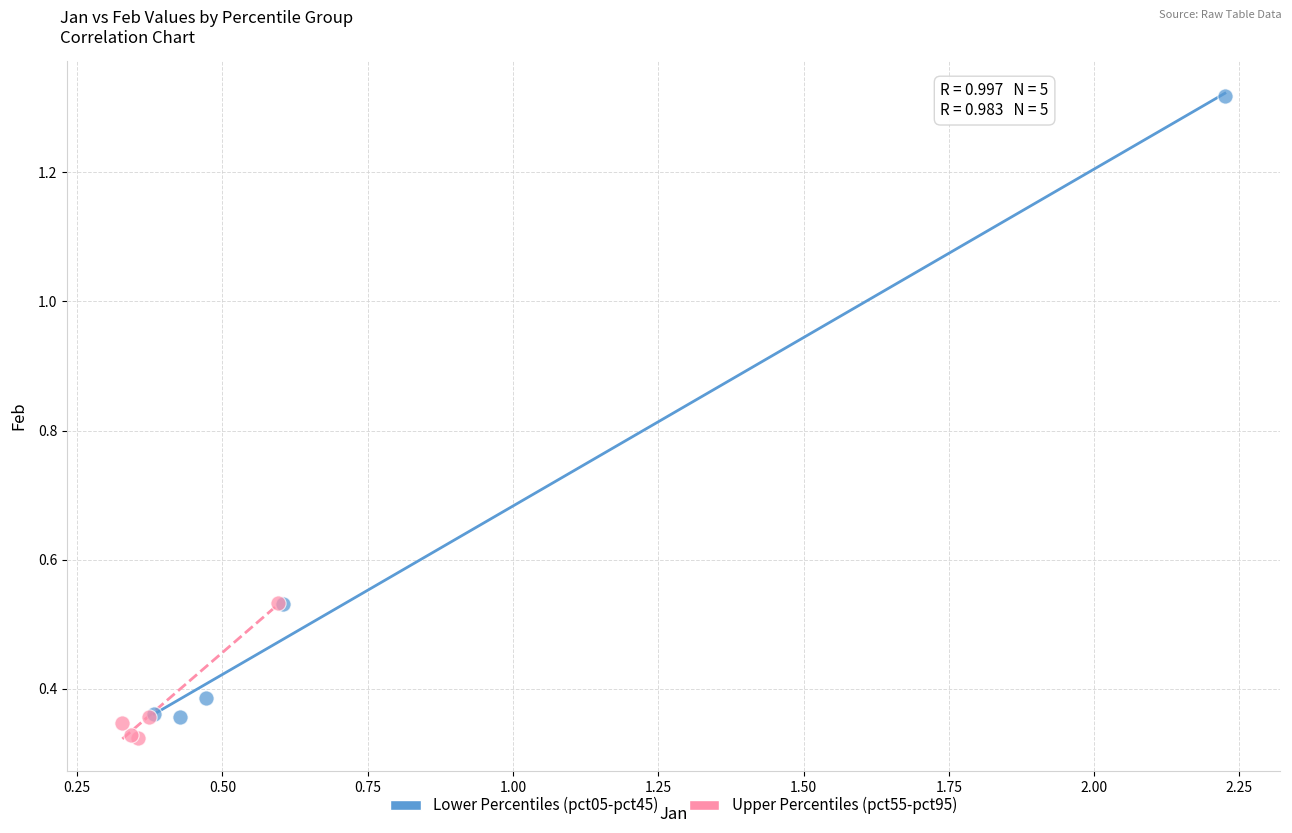

Which series has the largest Y range (max minus min)?

Lower Percentiles (pct05-pct45)